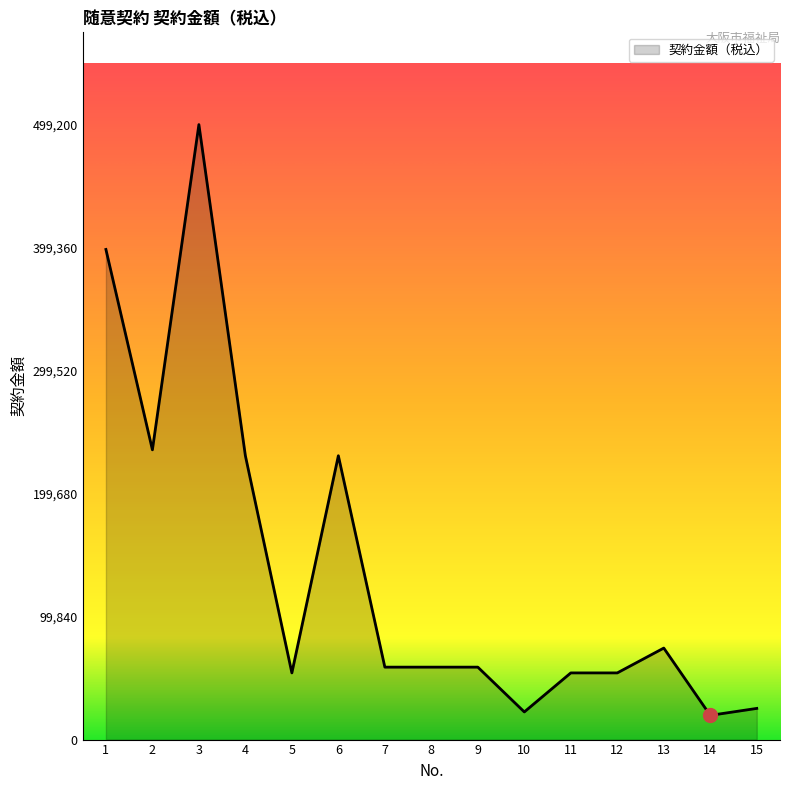

The chart shows a value of 19664 at 14. True or false?

True